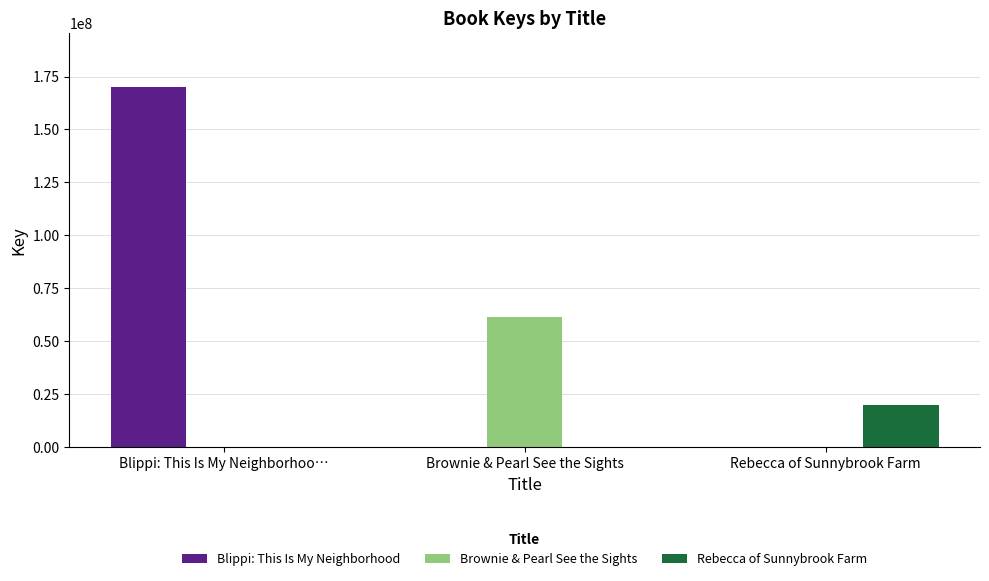

How many series are shown in this chart?

3